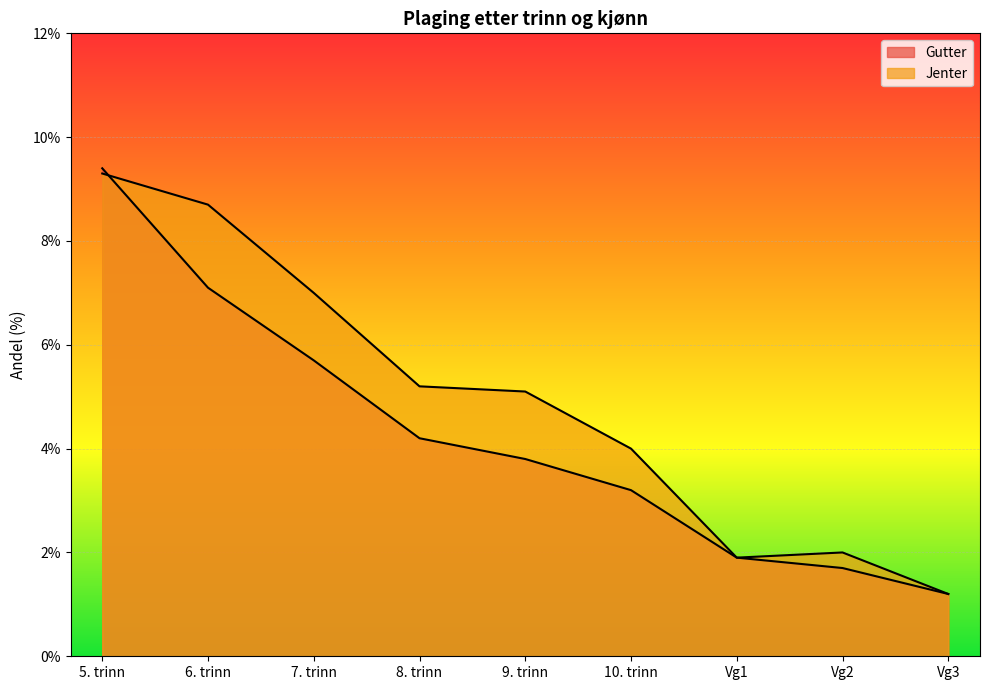

Which series has the largest total across all categories?

Jenter